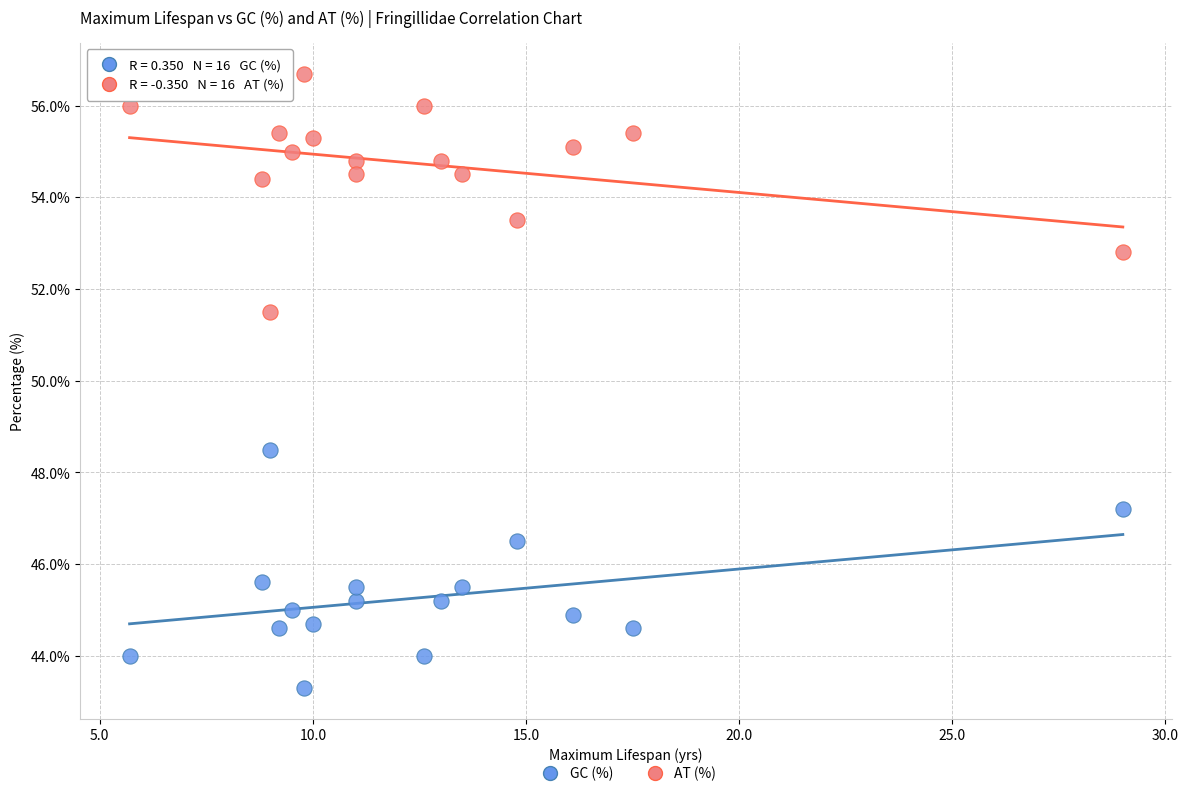

Which series reaches the maximum Y coordinate?

AT (%)